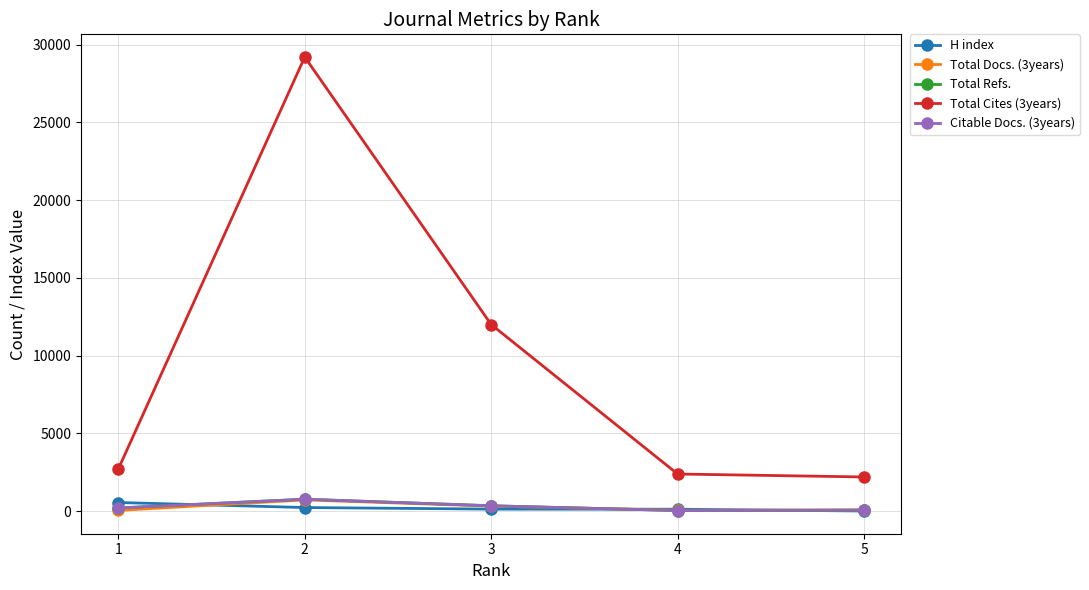

Which series has the largest total across all categories?

Total Cites (3years)